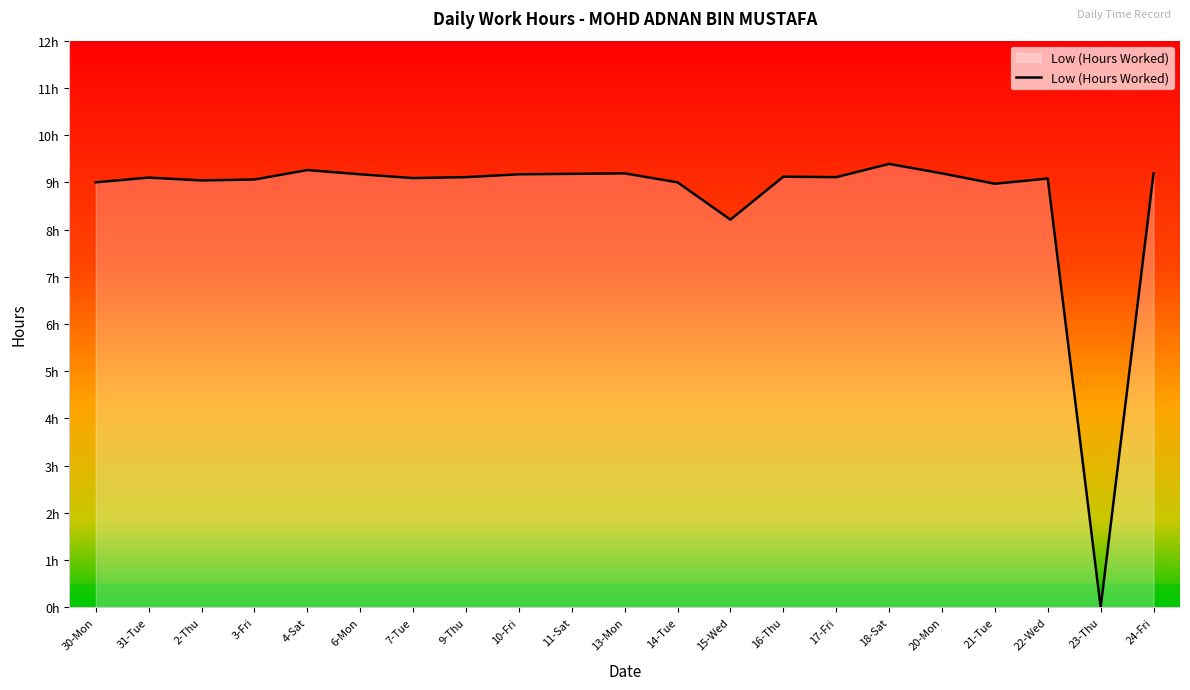

Is this an area chart (filled region under the line)?

Yes